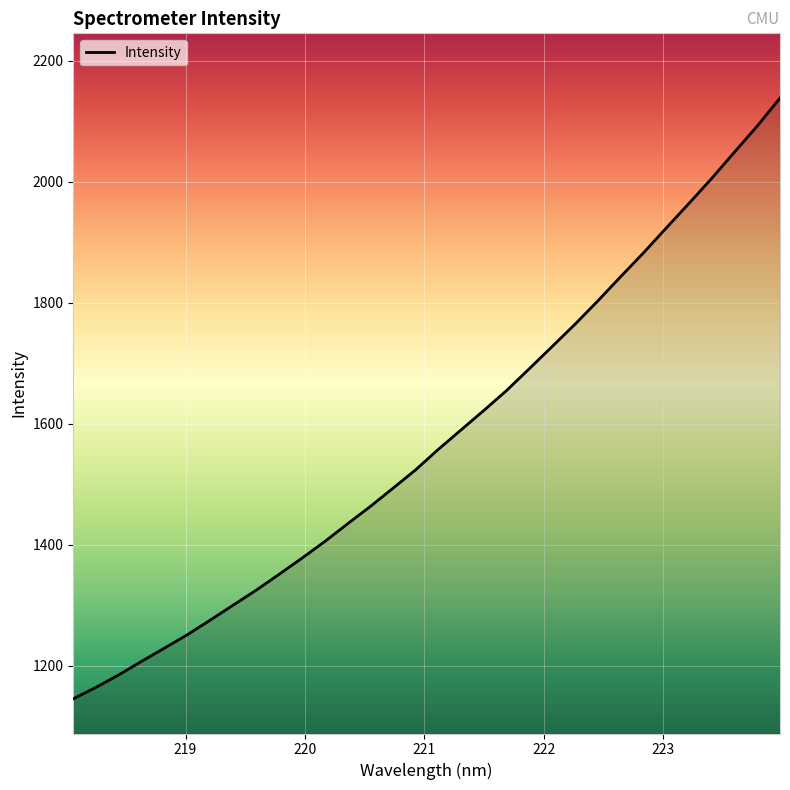

What is the minimum value shown in the chart?

1145.7